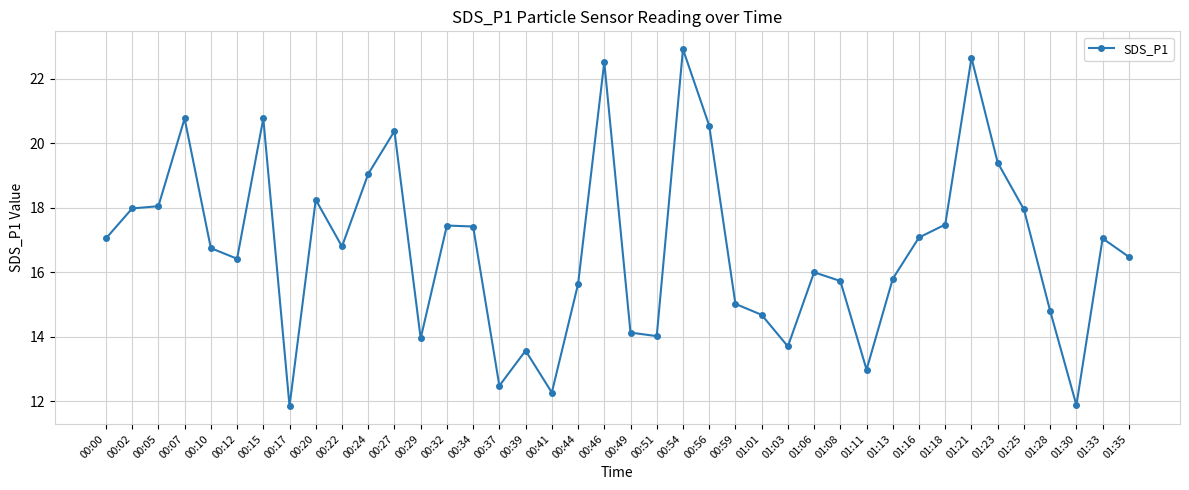

What position from the left is 00:44?

19